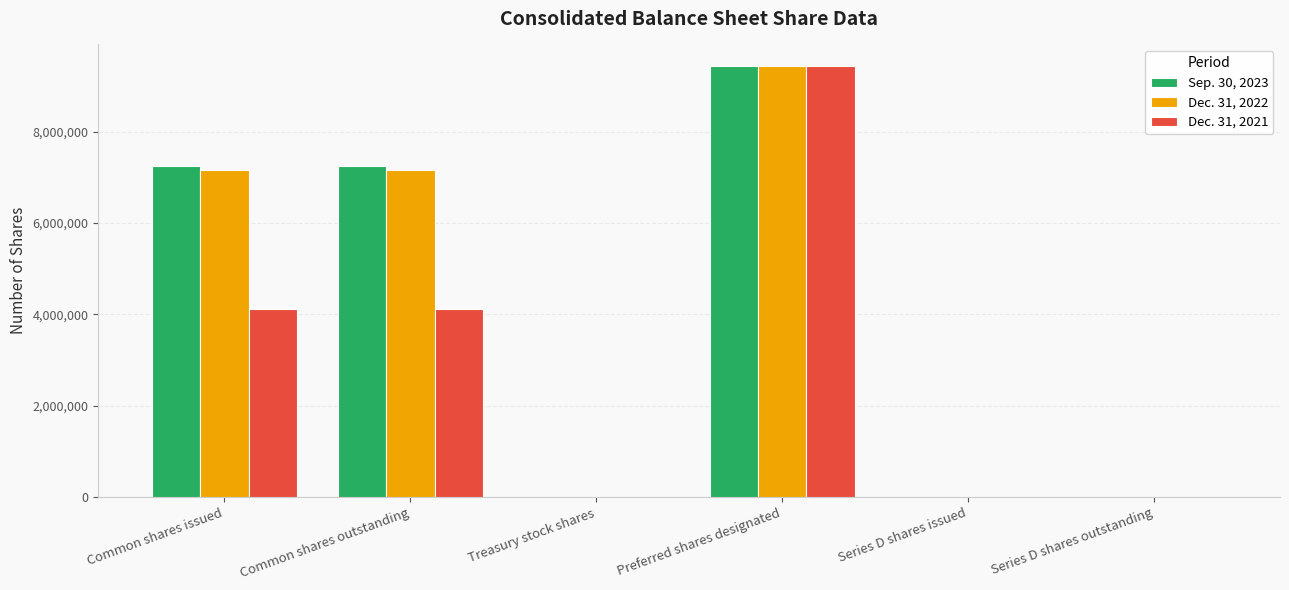

Which label corresponds to the largest value in the chart?

Preferred shares designated